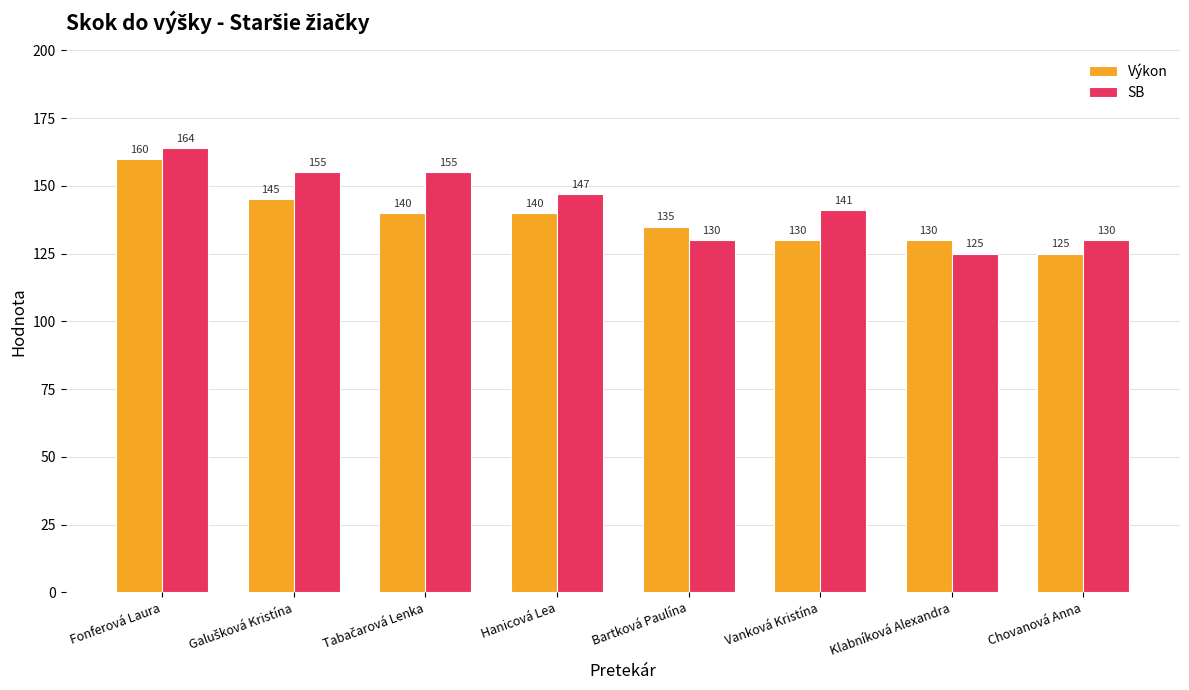

The value of Výkon at Chovanová Anna is 40. True or false?

False